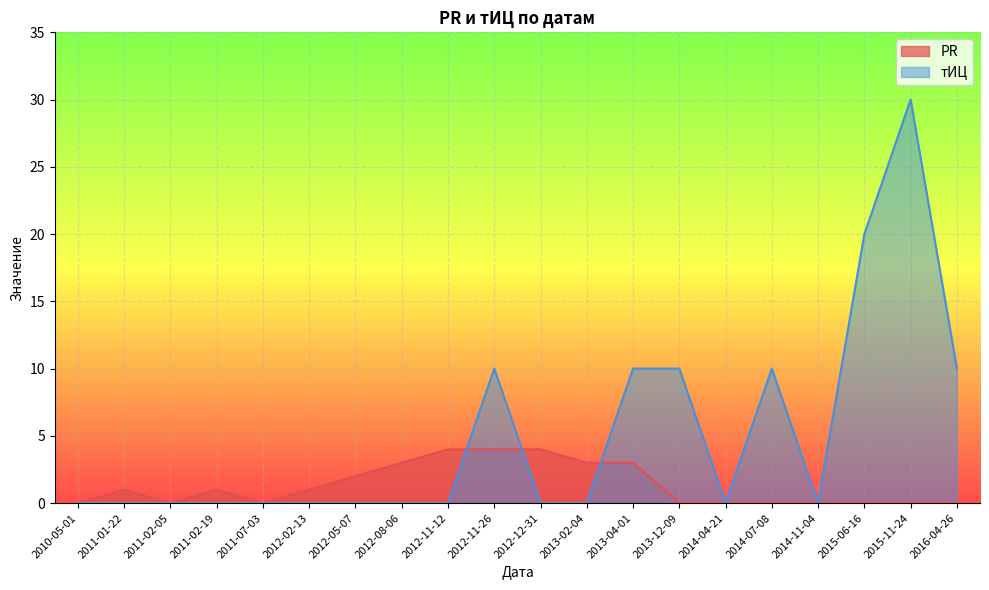

What is the value of the тИЦ point at the 14th from the left?

10